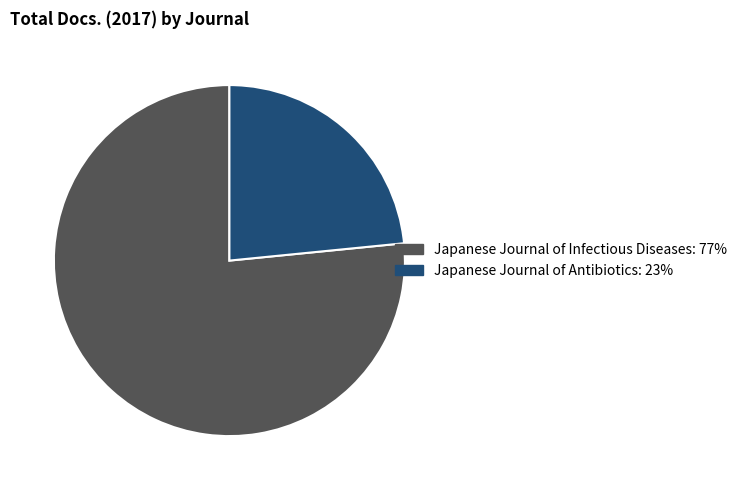

What is the largest slice in the pie chart?

Japanese Journal of Infectious Diseases